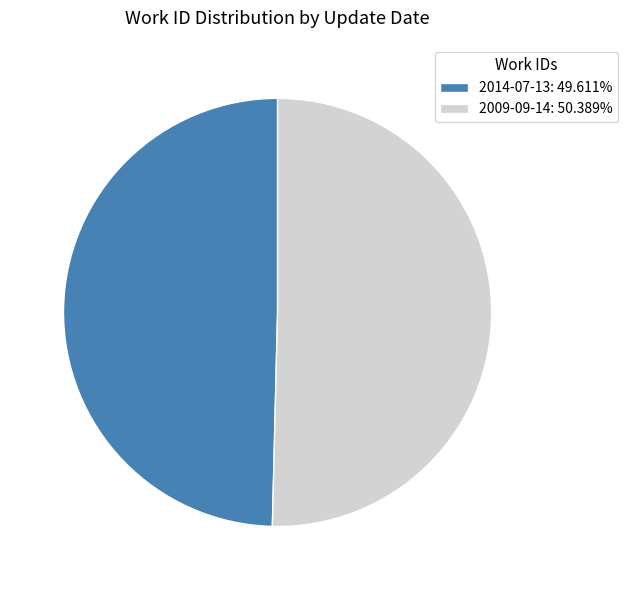

Is the sum of 2014-07-13: 49.611% and 2009-09-14: 50.389% greater than half?

Yes